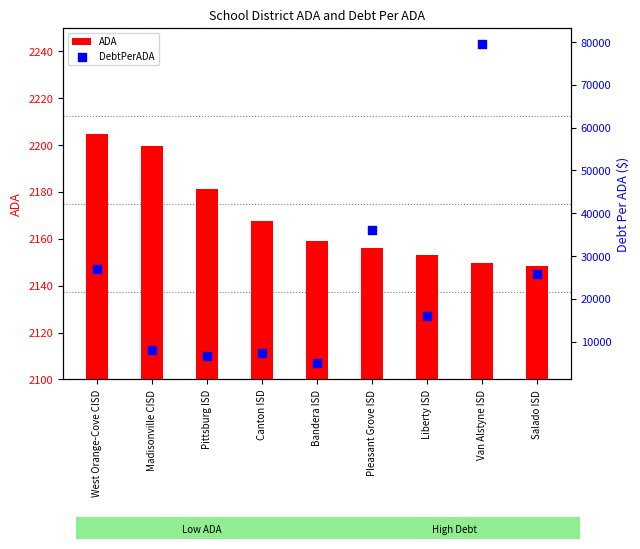

At which category is the sum across all series the highest?

Van Alstyne ISD